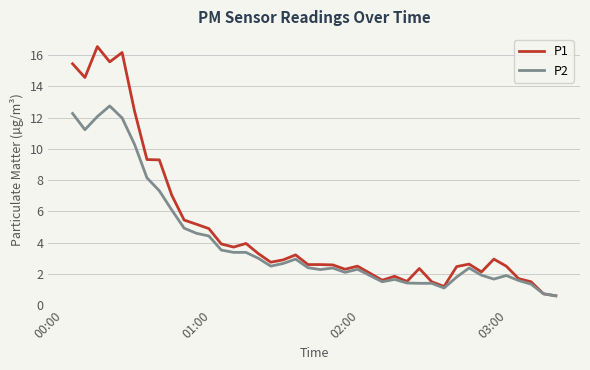

What are all the series names shown in the legend?

P1, P2